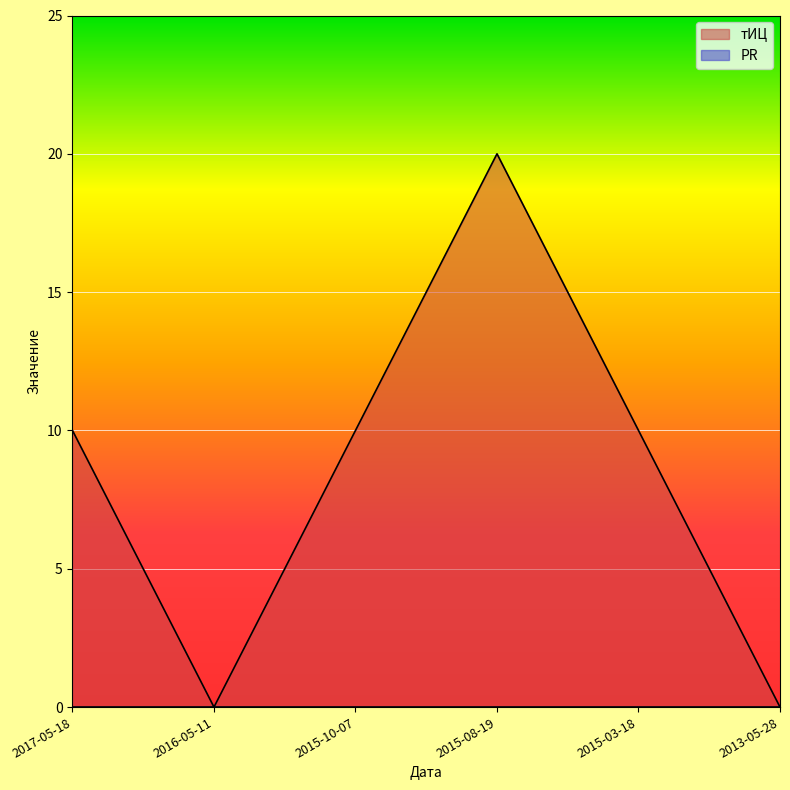

Is it true that the value at 2015-10-07 is 10?

True